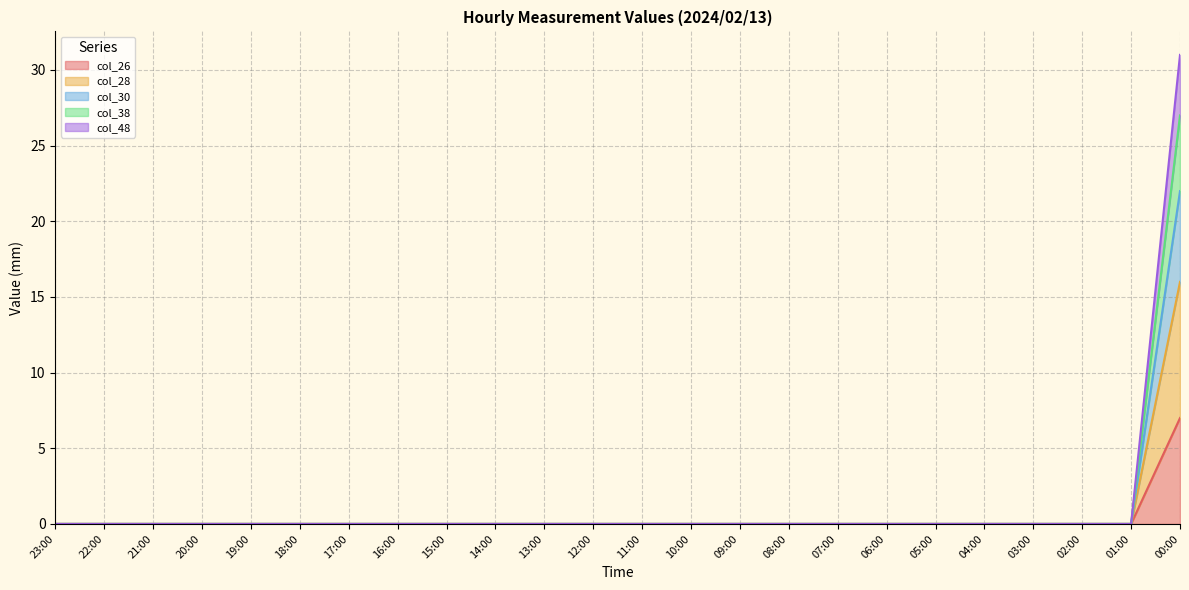

Which category has the highest value in the col_26 series?

00:00